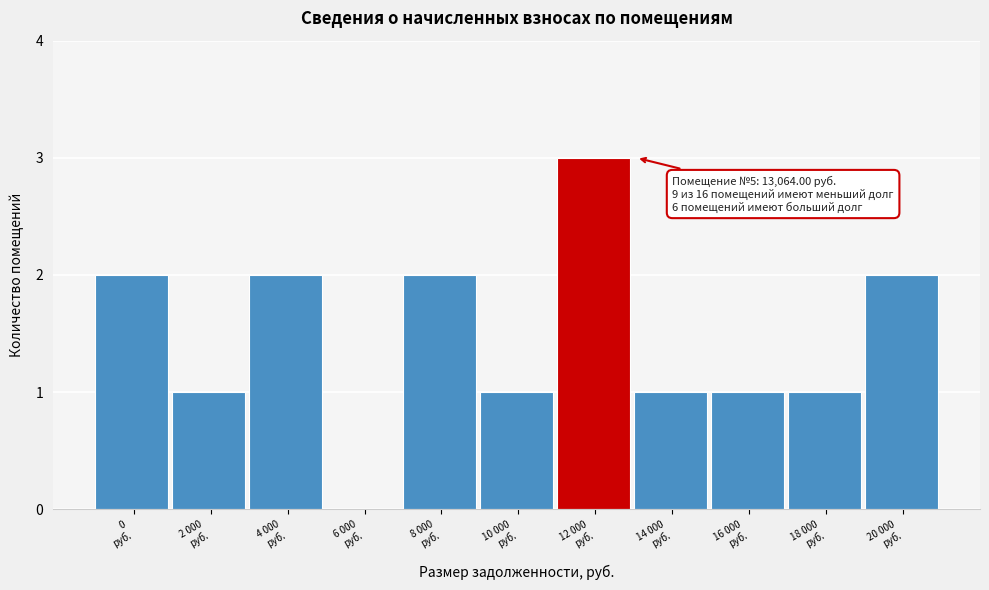

What is the maximum value shown in the chart?

3